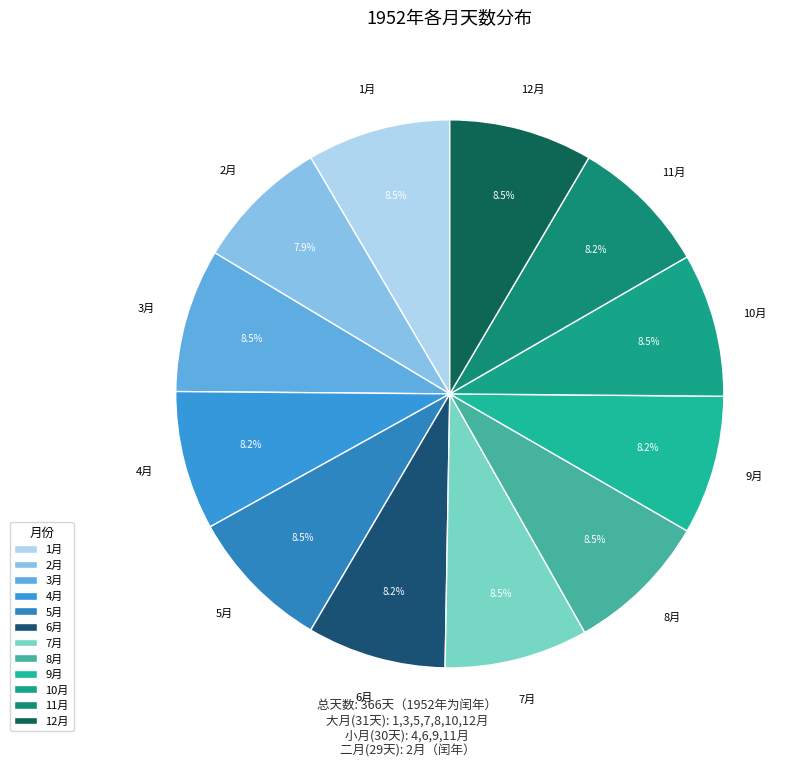

What portion of the pie excludes 6月?

91.8%